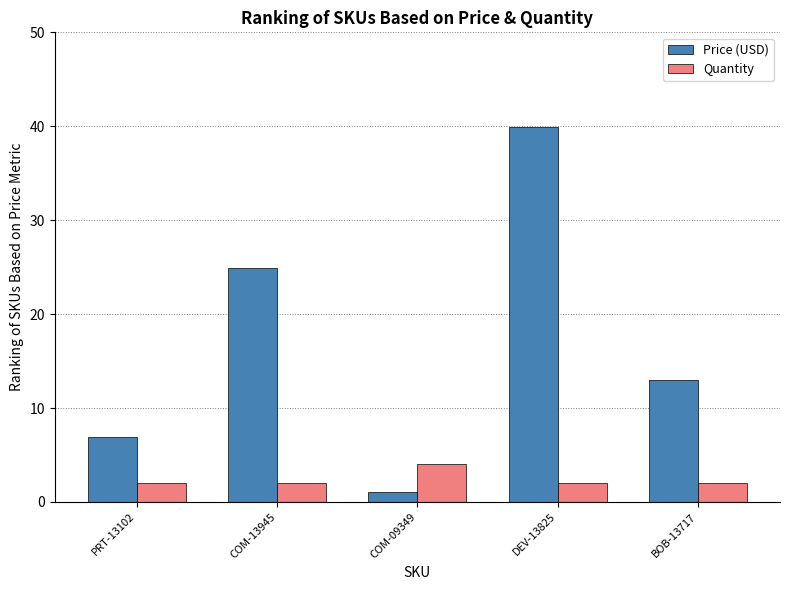

Which series has the widest spread of values?

Price (USD)